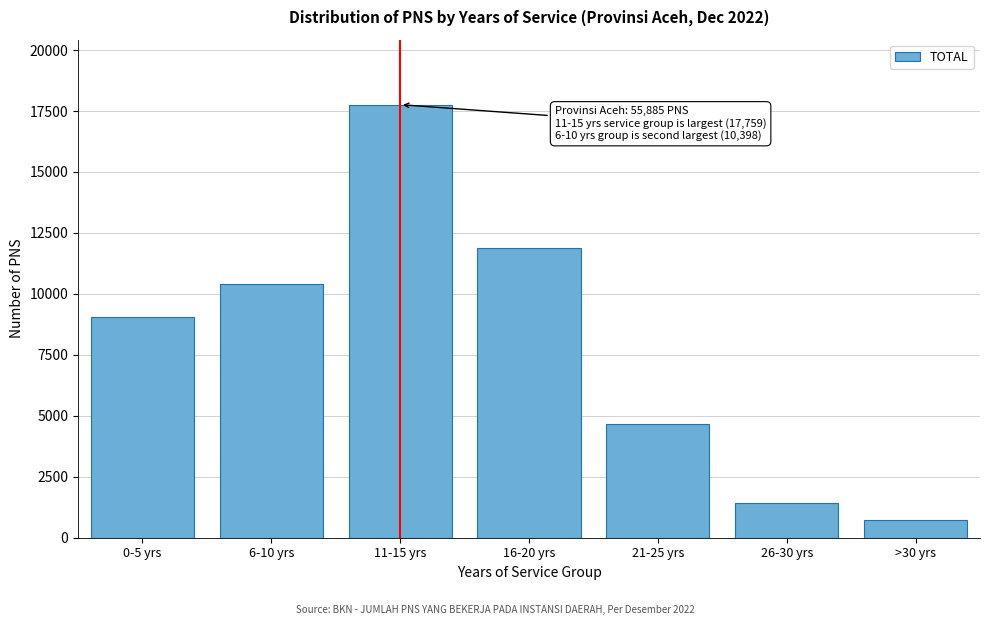

Reading right to left, what are all the values shown in this chart?

>30 yrs=706	26-30 yrs=1428	21-25 yrs=4682	16-20 yrs=11870	11-15 yrs=17759	6-10 yrs=10398	0-5 yrs=9042